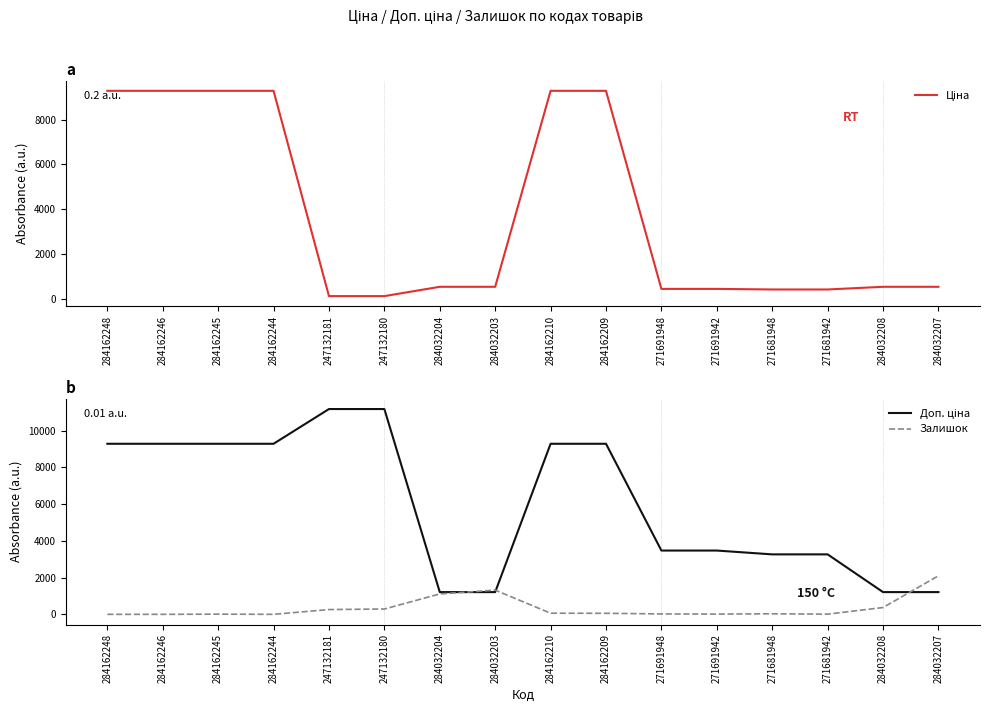

Rank the series by their maximum value, from lowest to highest.

Залишок, Ціна, Доп. ціна